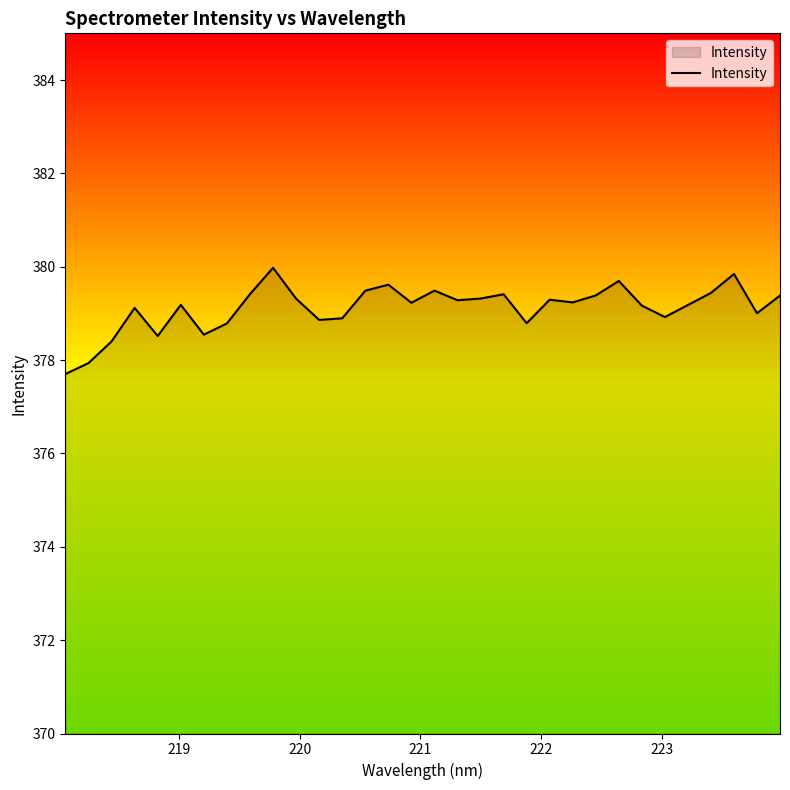

What is the sum of all values?

12131.8